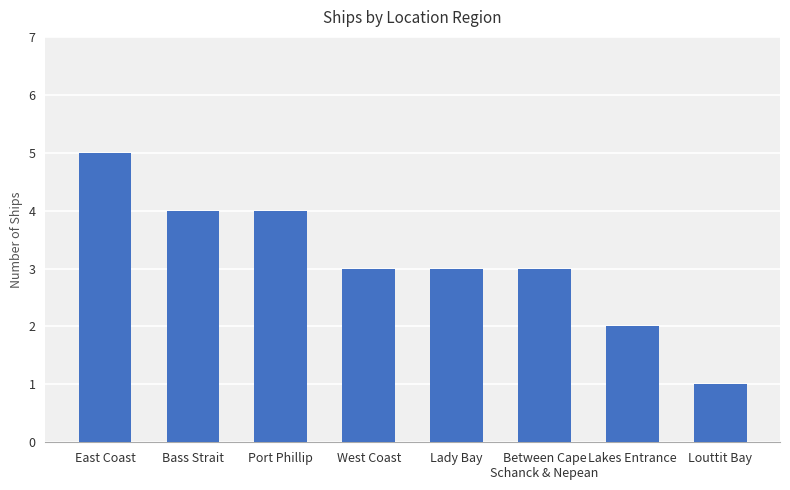

What is the minimum value shown in the chart?

1